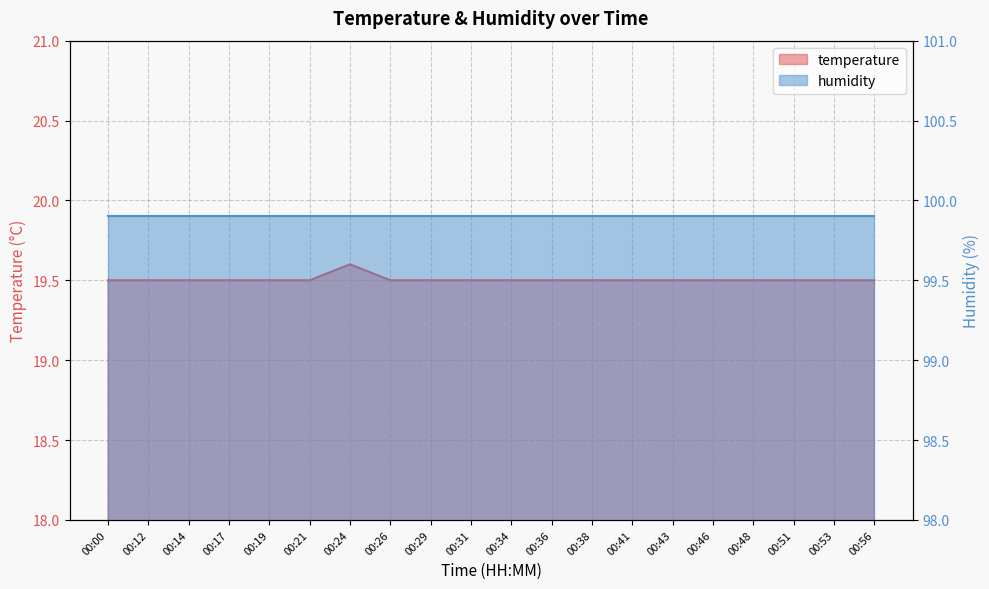

What is the ratio of the value at 00:46 to the value at 00:48?

1.0